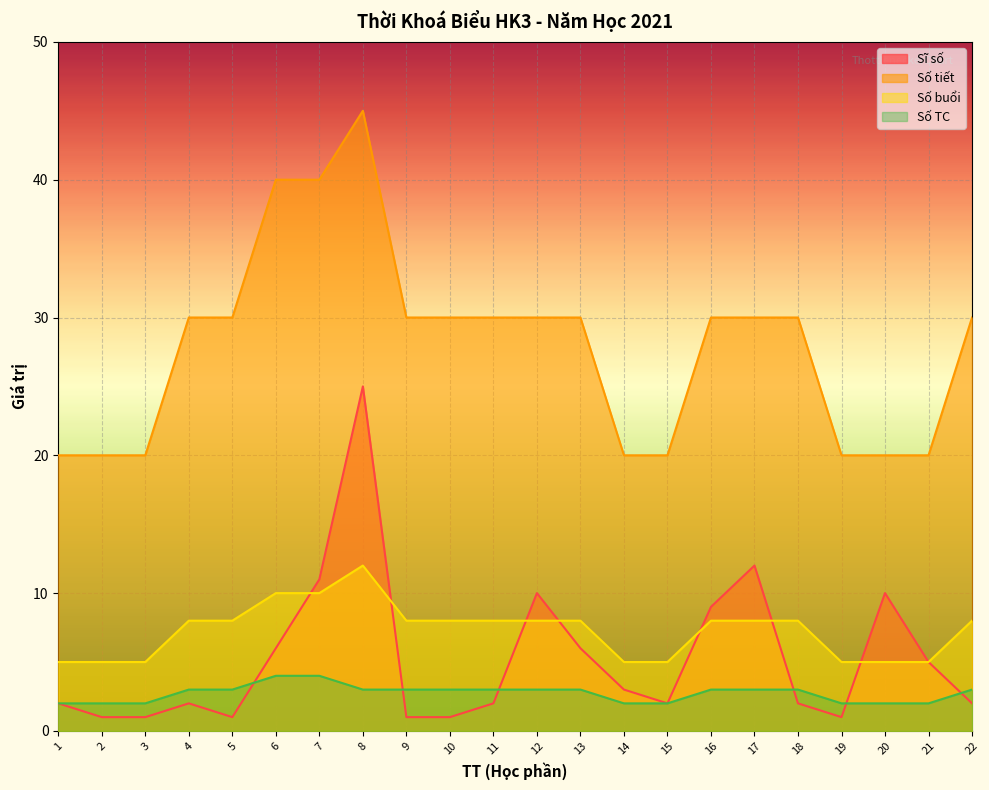

True or false: Số buổi and Số TC intersect in this chart.

False